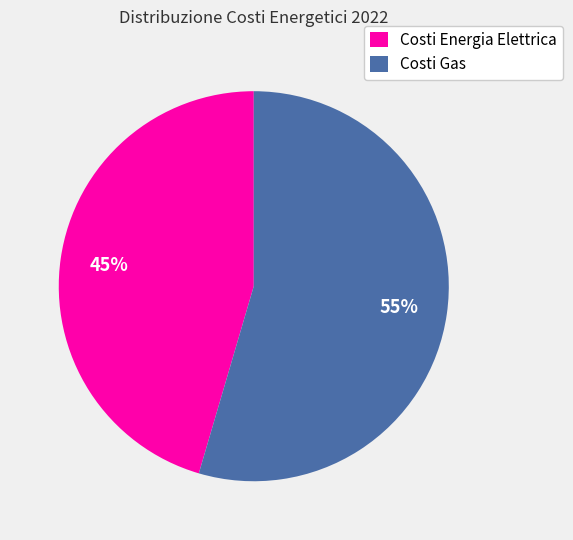

Is the sum of Costi Gas and Costi Energia Elettrica greater than half?

Yes